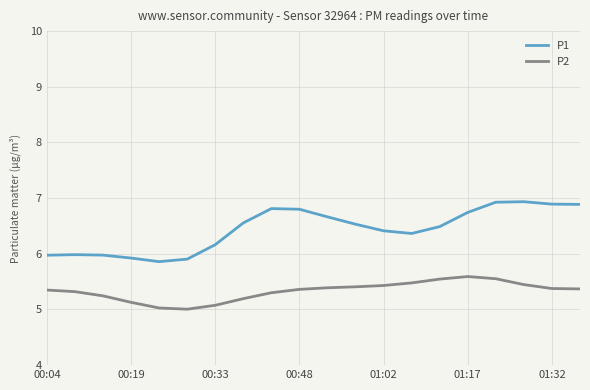

What is the greatest value displayed?

6.9